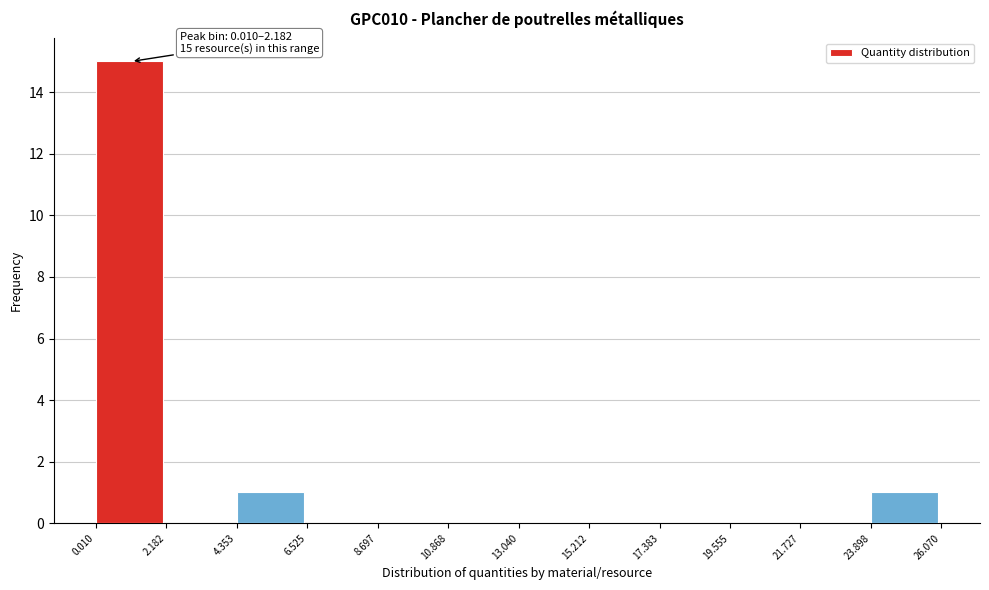

Which range on the x-axis has the tallest bar?

0.010 to 2.182